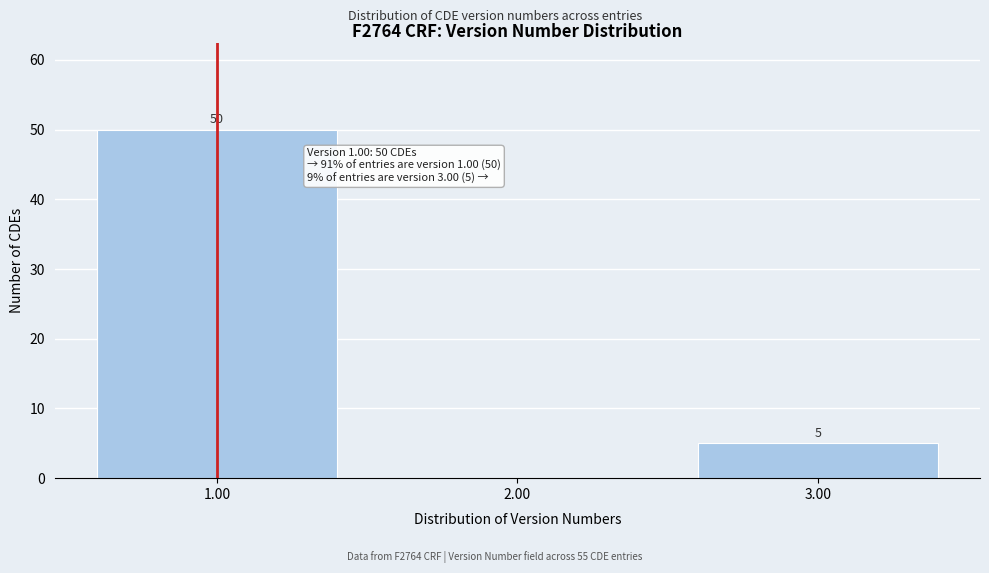

Reading left to right, list all the values displayed in this chart.

1.00=50	2.00=0	3.00=5